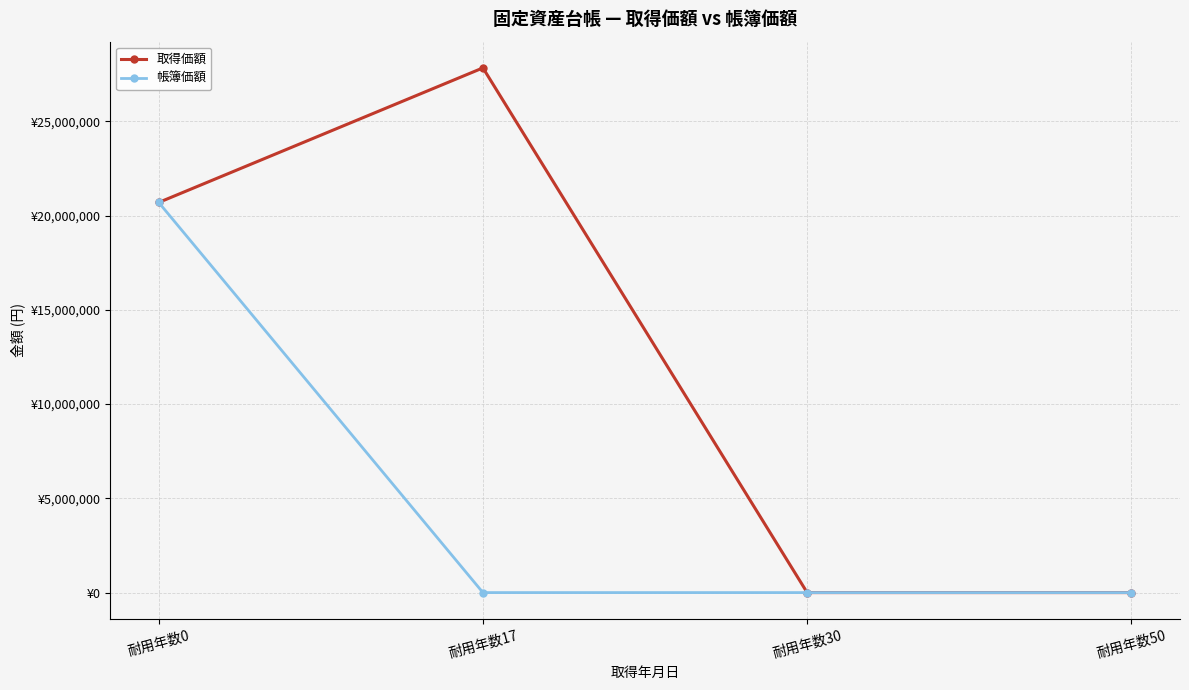

What are all the series names shown in the legend?

取得価額, 帳簿価額